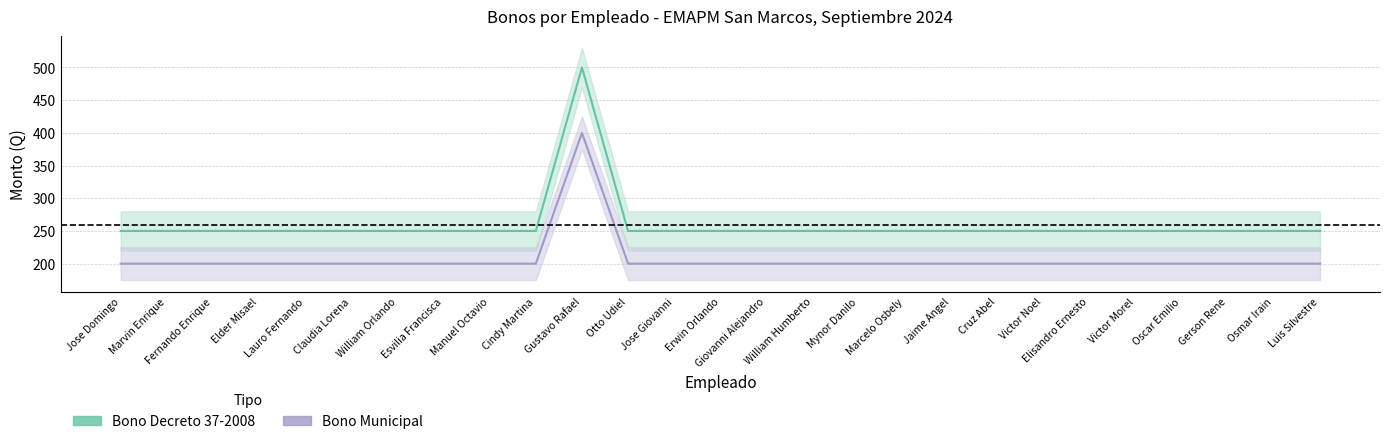

What are all the series names shown in the legend?

Bono Decreto 37-2008, Bono Municipal